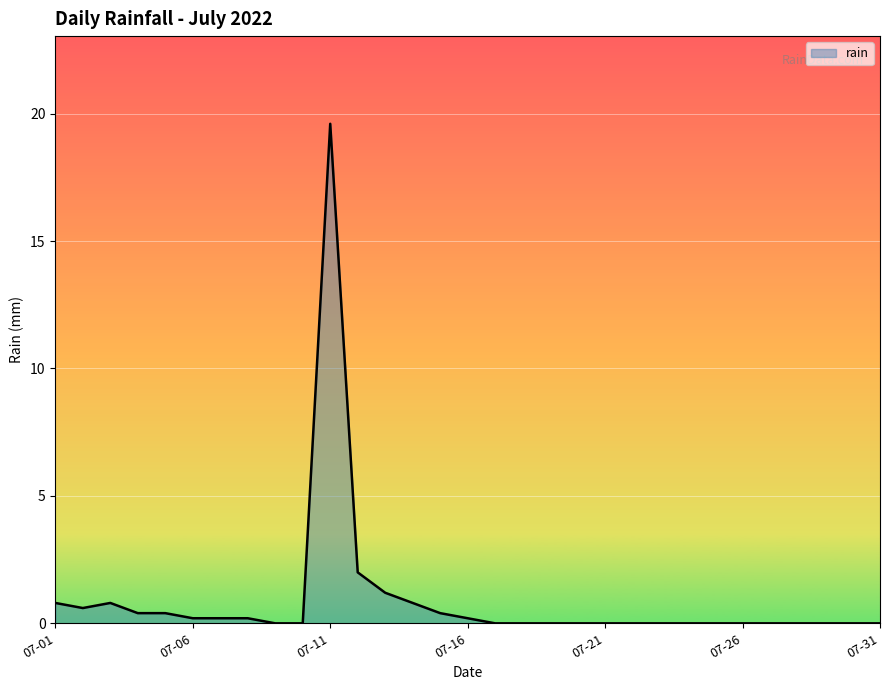

What is the maximum value shown in the chart?

19.6